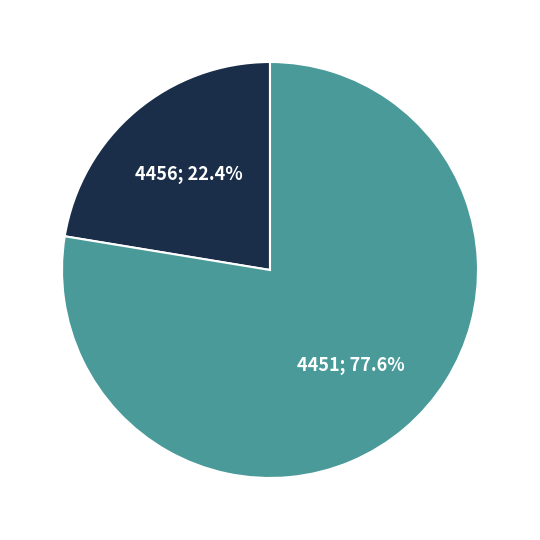

Between 4456; 22.4% and 4451; 77.6%, which is larger?

4451; 77.6%